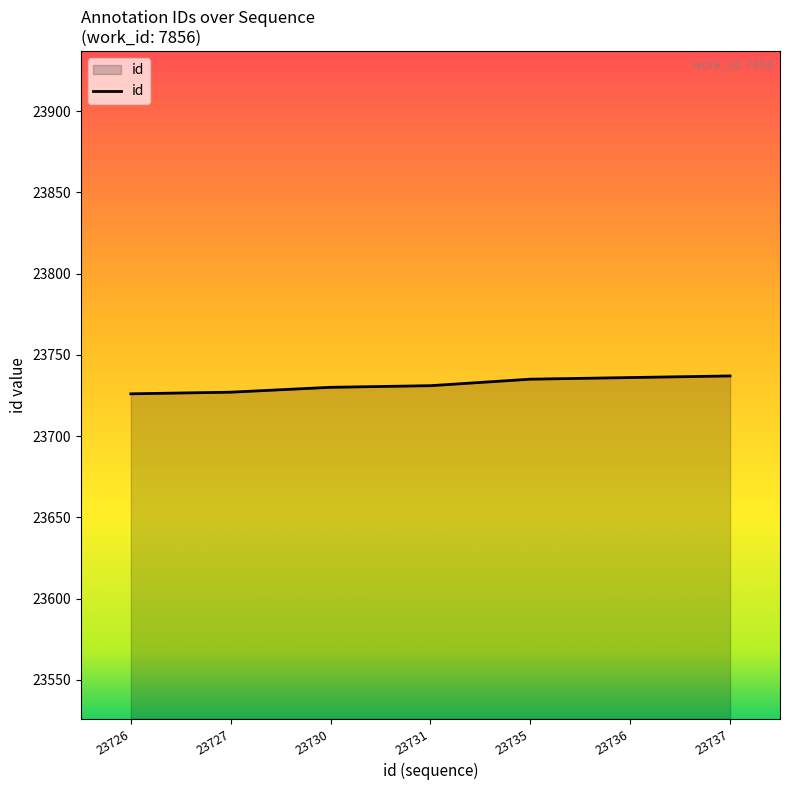

What is the average value?

23732